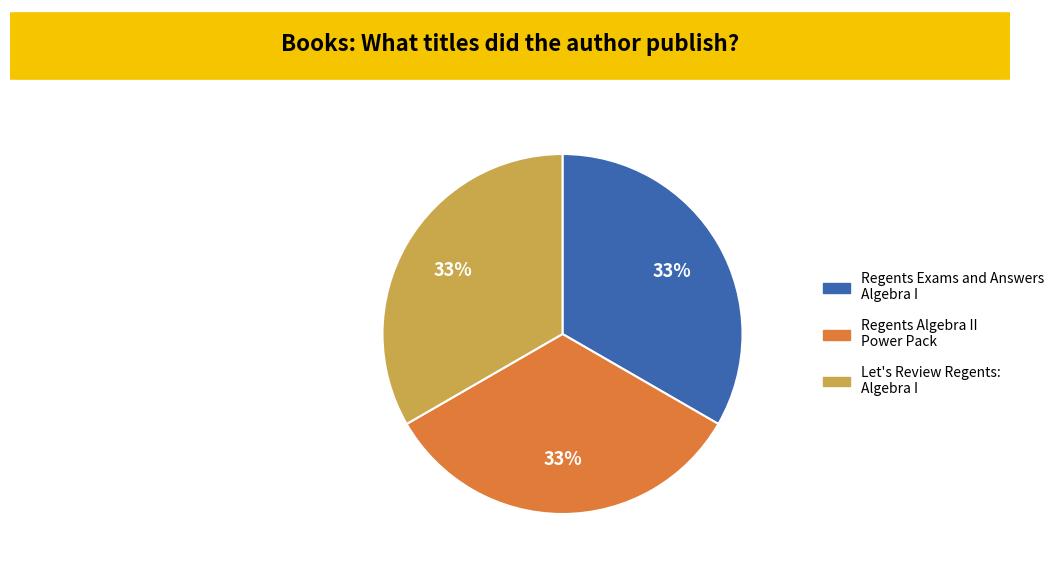

Do Let's Review Regents: Algebra I and Regents Exams and Answers Algebra I together represent more than half of the pie?

Yes